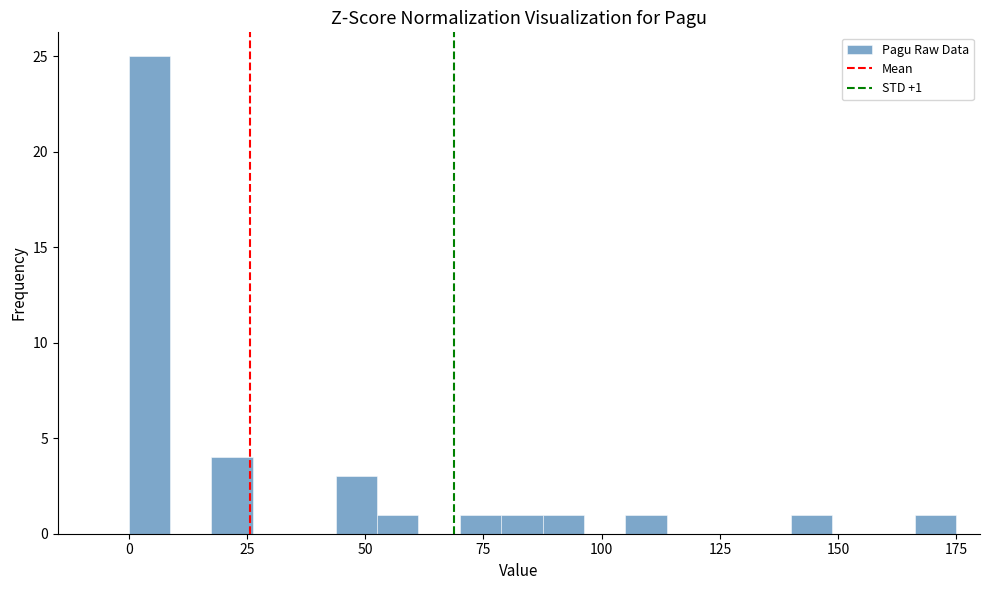

Read against the x-axis, roughly where is the centre of the tallest bar?

5